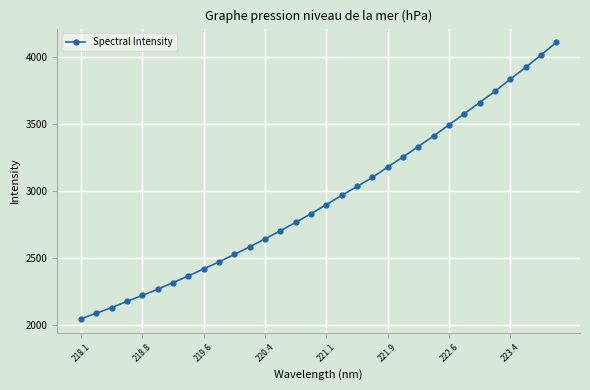

What is the average value?

2941.6